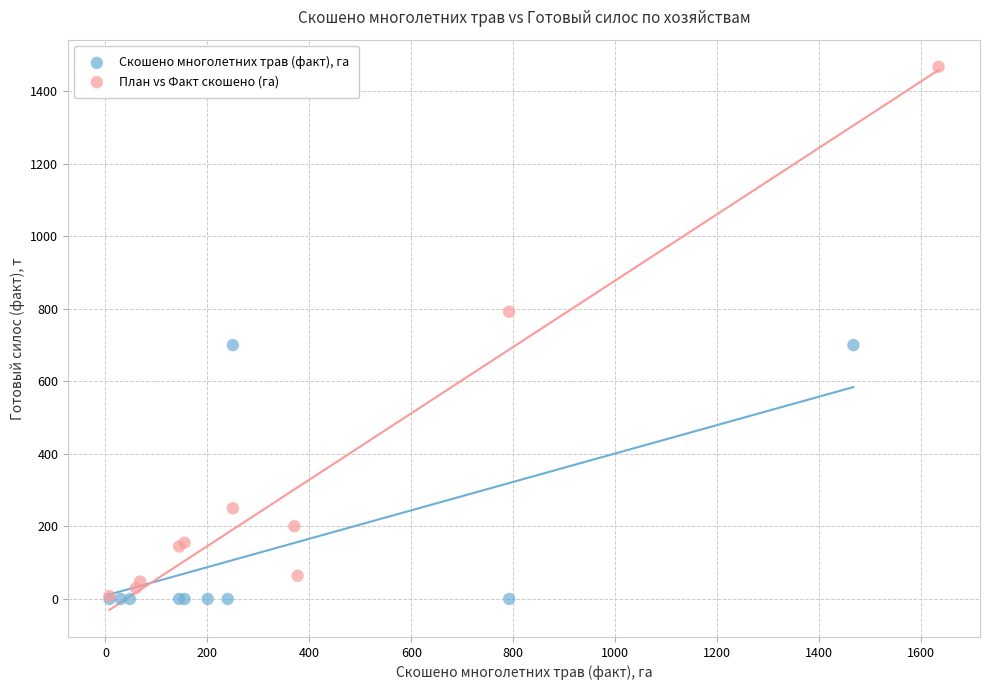

What are all the series names shown in the legend?

Скошено многолетних трав (факт), га, План vs Факт скошено (га)